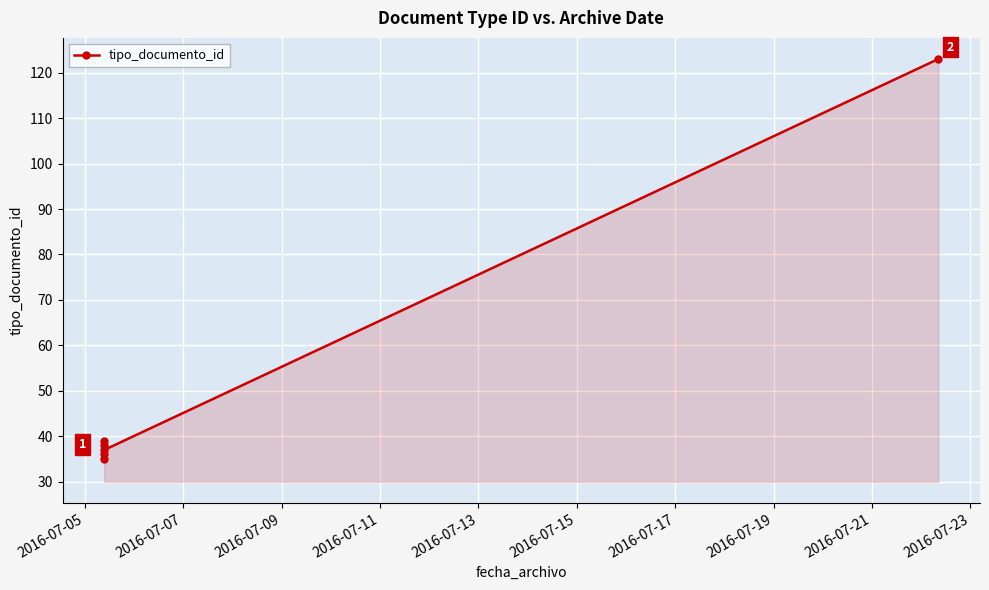

Reading left to right, extract all data points from this chart.

35	38	36	39	37	123